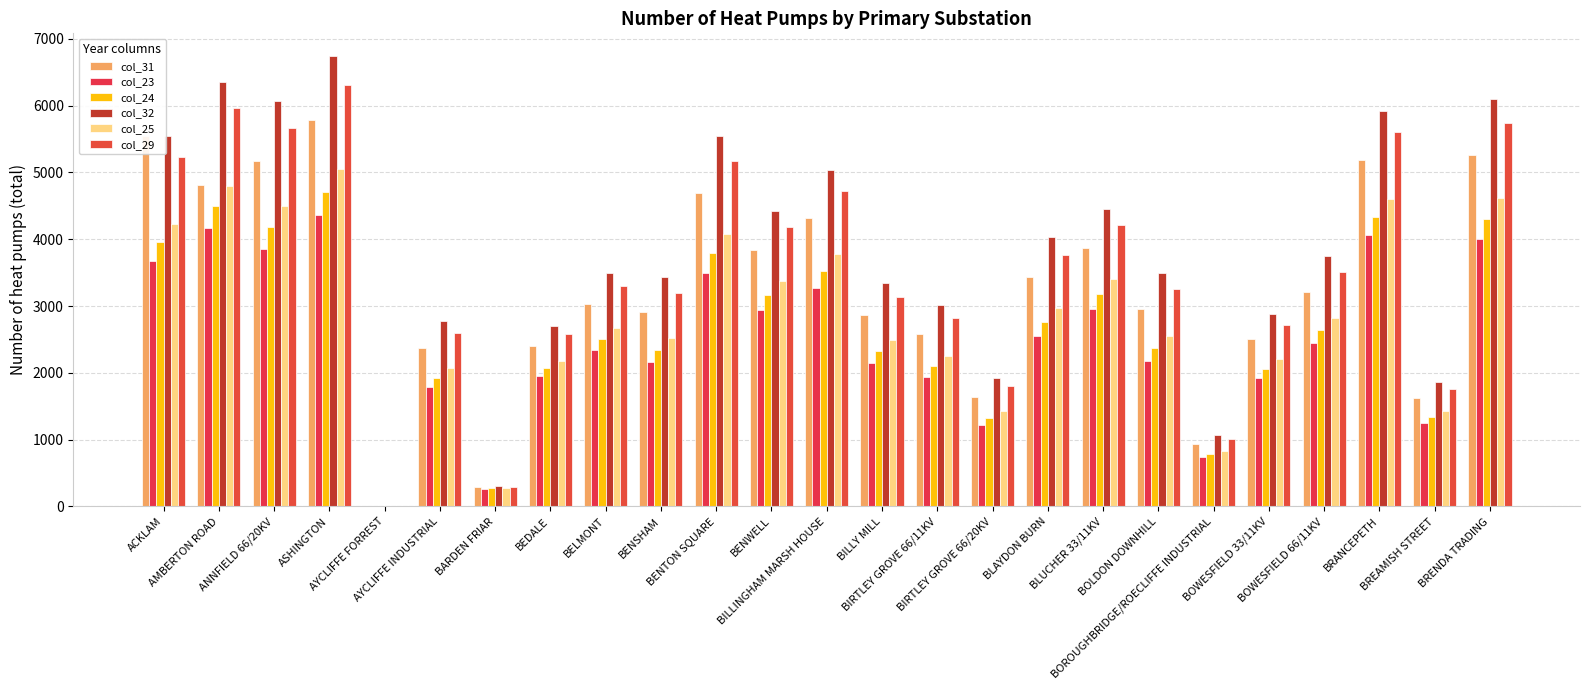

Is it true that col_32 equals 0 at AYCLIFFE FORREST?

True